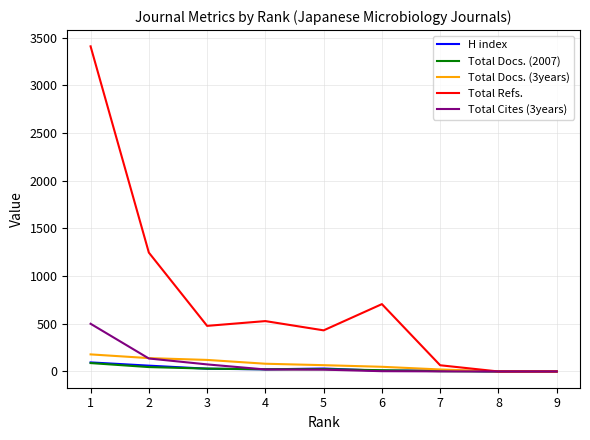

What is the greatest value displayed?

3408